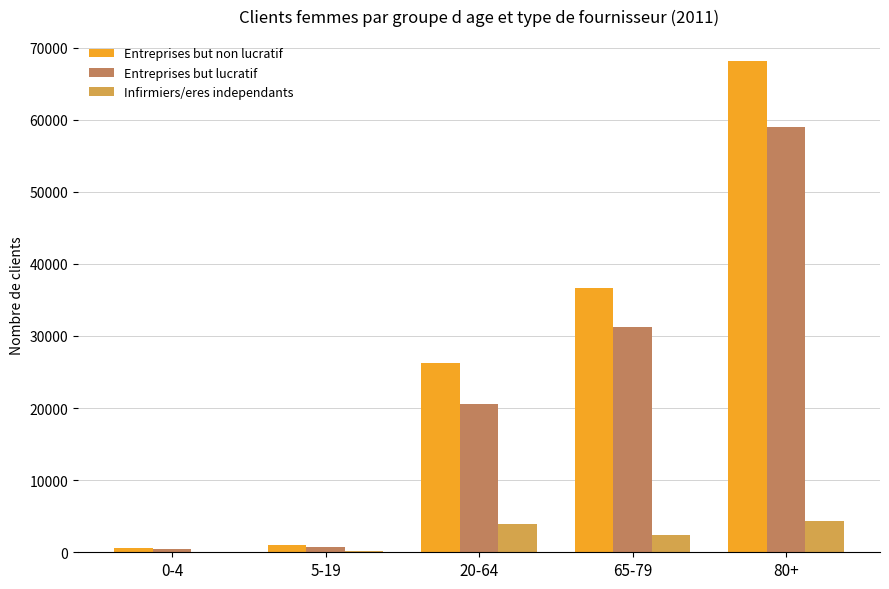

Which series changed the most between 5-19 and 20-64?

Entreprises but non lucratif